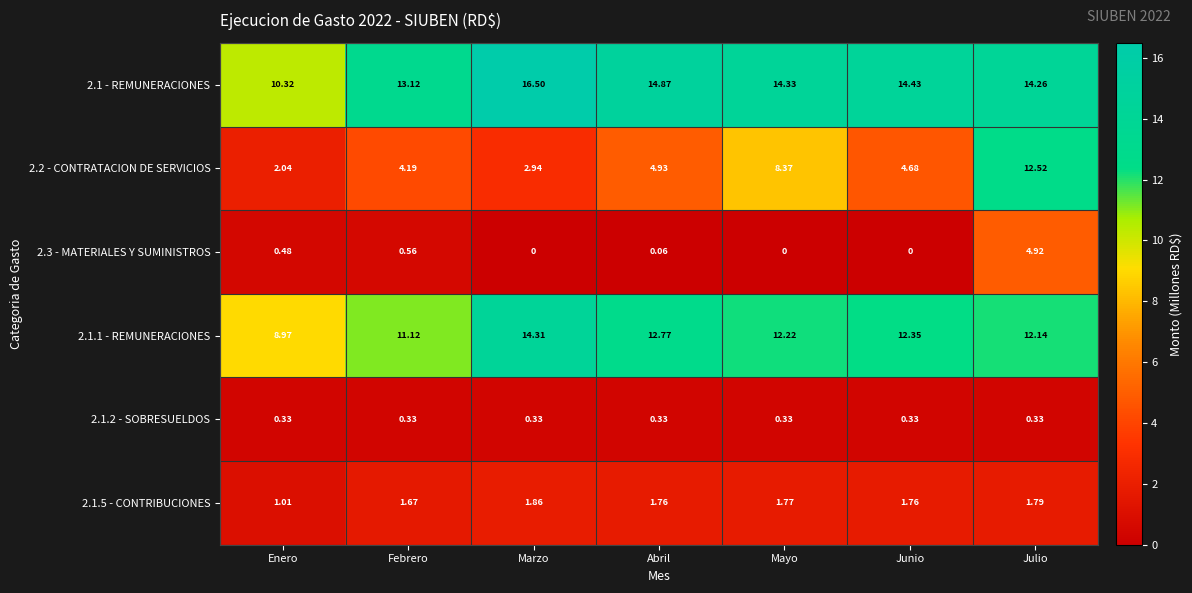

Is the value of 2.3 - MATERIALES Y SUMINISTROS at Junio greater than the value of 2.1.1 - REMUNERACIONES at Enero?

No